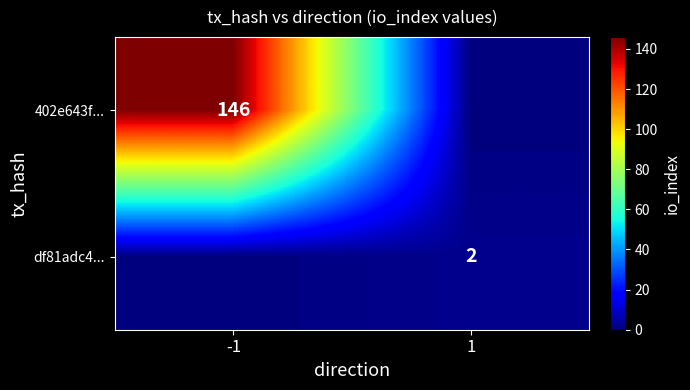

Is the value of df81adc4... at 1 greater than the value of 402e643f... at -1?

No